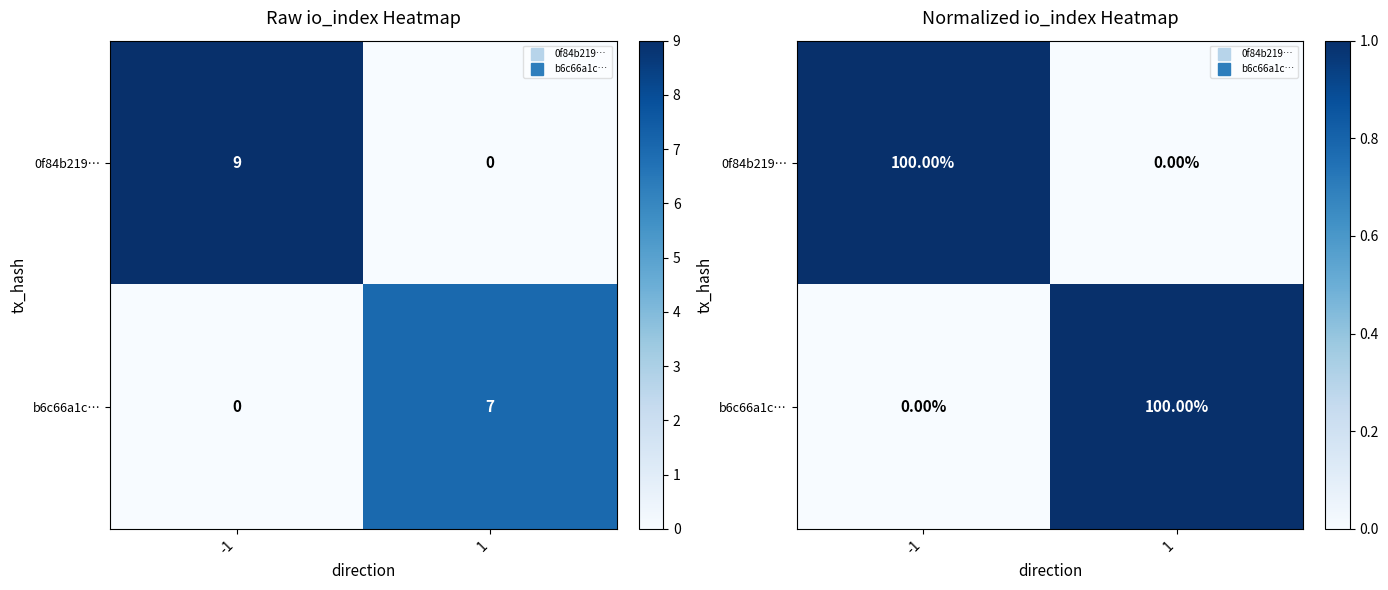

At which category is the sum across all series the highest?

-1